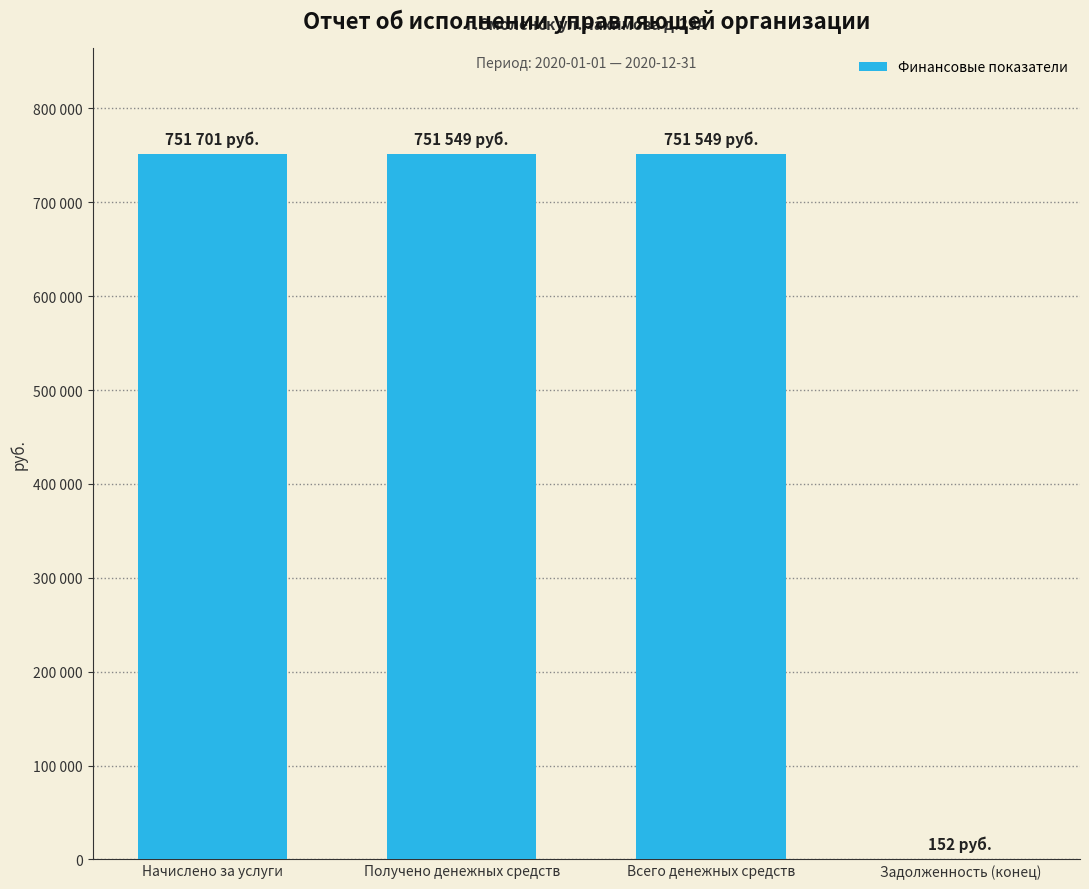

Reading left to right, extract all data points from this chart.

Начислено за услуги=751701	Получено денежных средств=751549	Всего денежных средств=751549	Задолженность (конец)=152